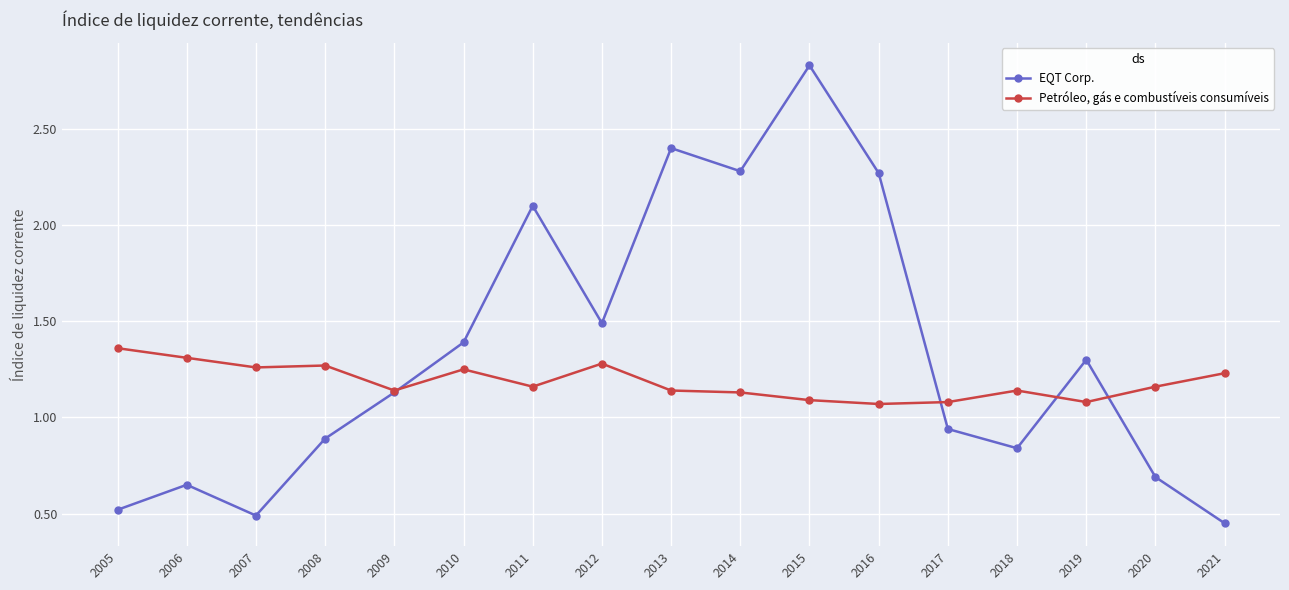

Is the value of EQT Corp. at 2020 greater than the value of Petróleo, gás e combustíveis consumíveis at 2011?

No